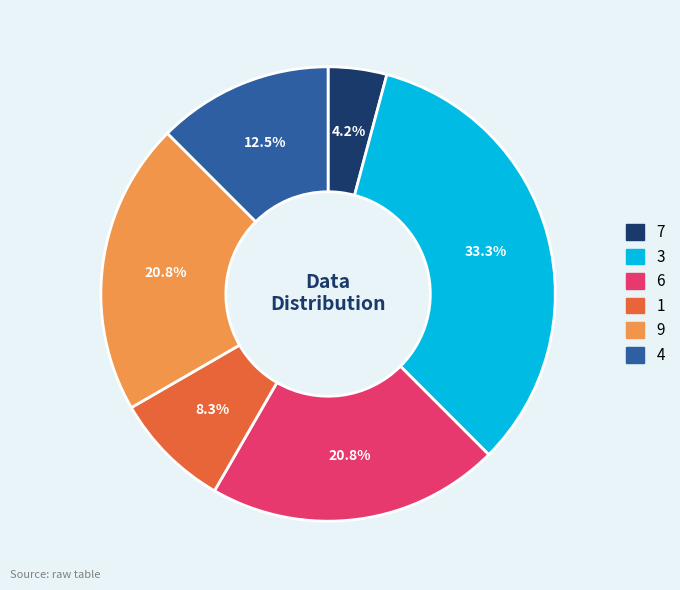

Does 4 account for over 50% of the chart?

No